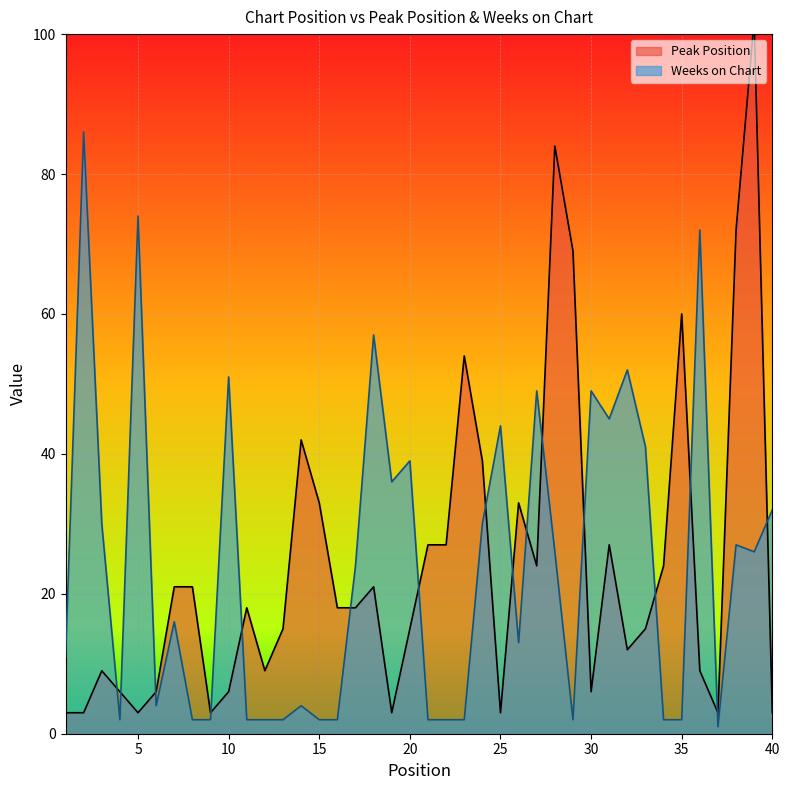

Reading left to right, transcribe all the data shown in this chart.

Peak Position: 1=3	2=3	3=9	4=6	5=3	6=6	7=21	8=21	9=3	10=6	11=18	12=9	13=15	14=42	15=33	16=18	17=18	18=21	19=3	20=15	21=27	22=27	23=54	24=39	25=3	26=33	27=24	28=84	29=69	30=6	31=27	32=12	33=15	34=24	35=60	36=9	37=3	38=72	39=102	40=3
Weeks on Chart: 1=11	2=86	3=30	4=2	5=74	6=4	7=16	8=2	9=2	10=51	11=2	12=2	13=2	14=4	15=2	16=2	17=24	18=57	19=36	20=39	21=2	22=2	23=2	24=30	25=44	26=13	27=49	28=26	29=2	30=49	31=45	32=52	33=41	34=2	35=2	36=72	37=1	38=27	39=26	40=32